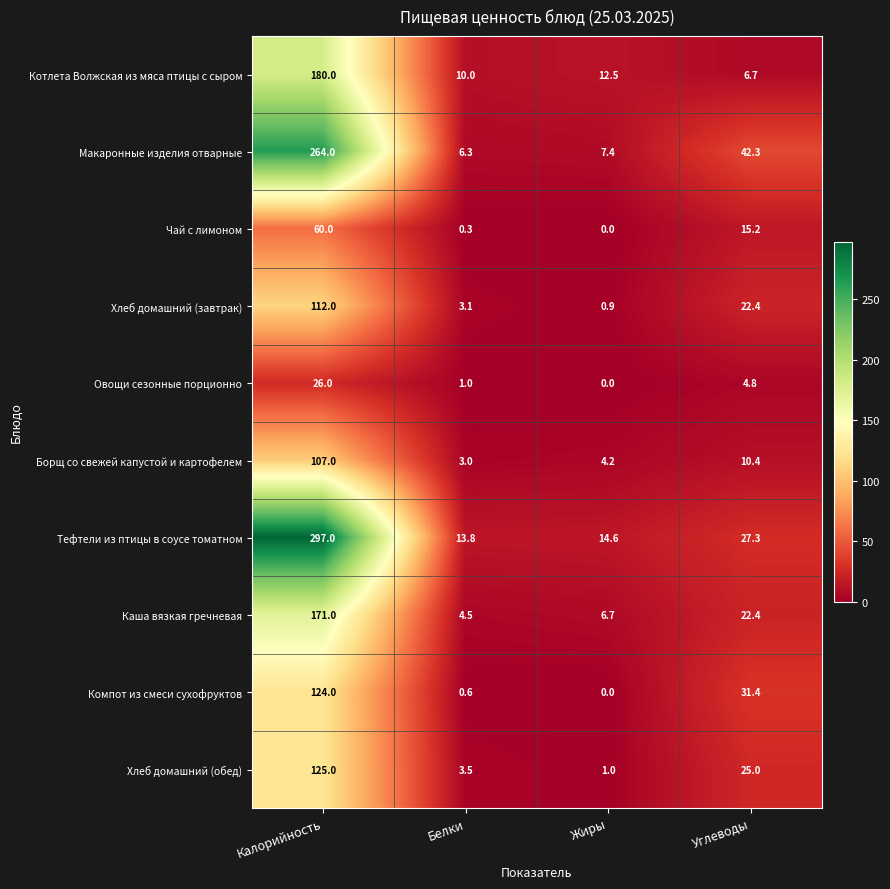

Which series has the largest range (max minus min)?

Тефтели из птицы в соусе томатном